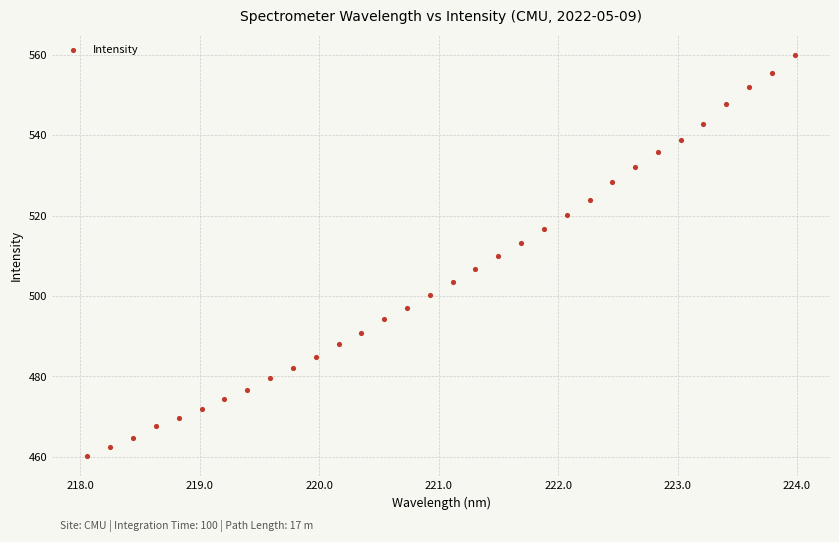

What is the range of X values (max minus min)?

5.9